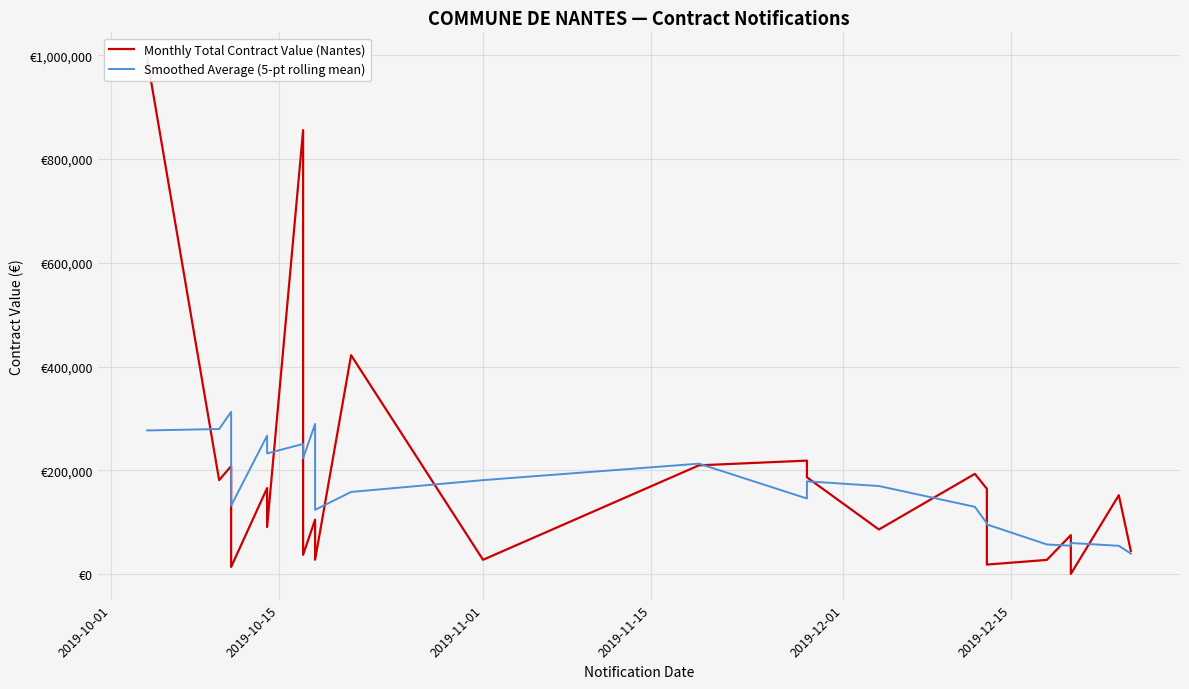

What is the maximum value shown in the chart?

994833.0